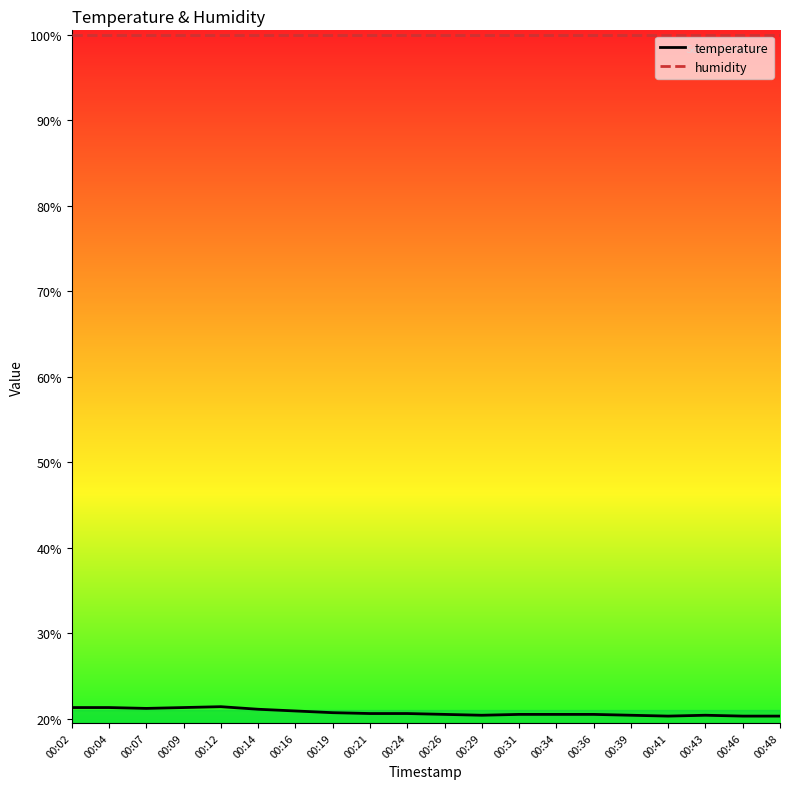

True or false: humidity and temperature cross at least once.

False